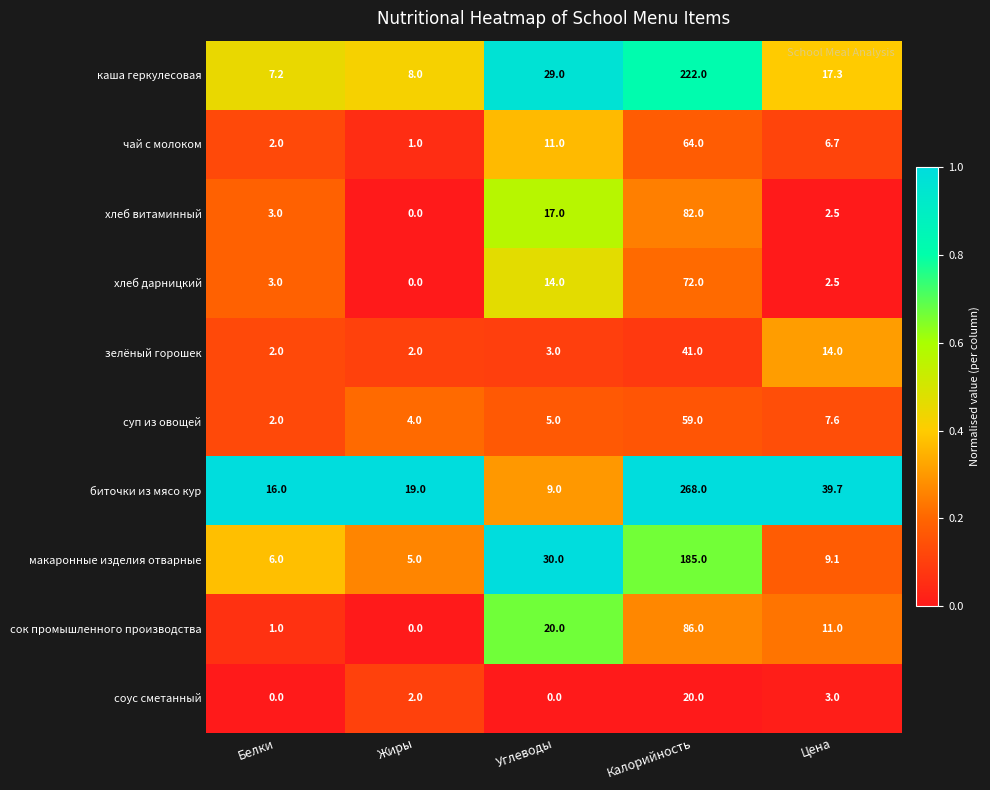

Which category has the highest value in the хлеб витаминный series?

Калорийность